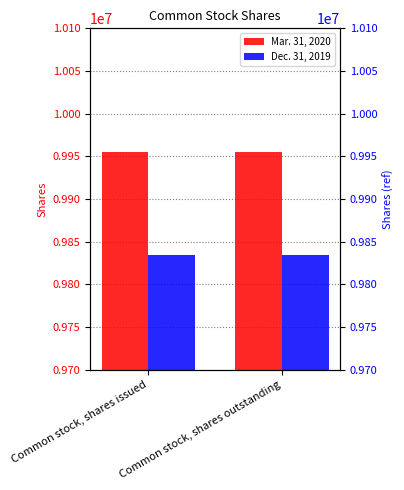

At which category is the sum across all series the highest?

Common stock, shares issued